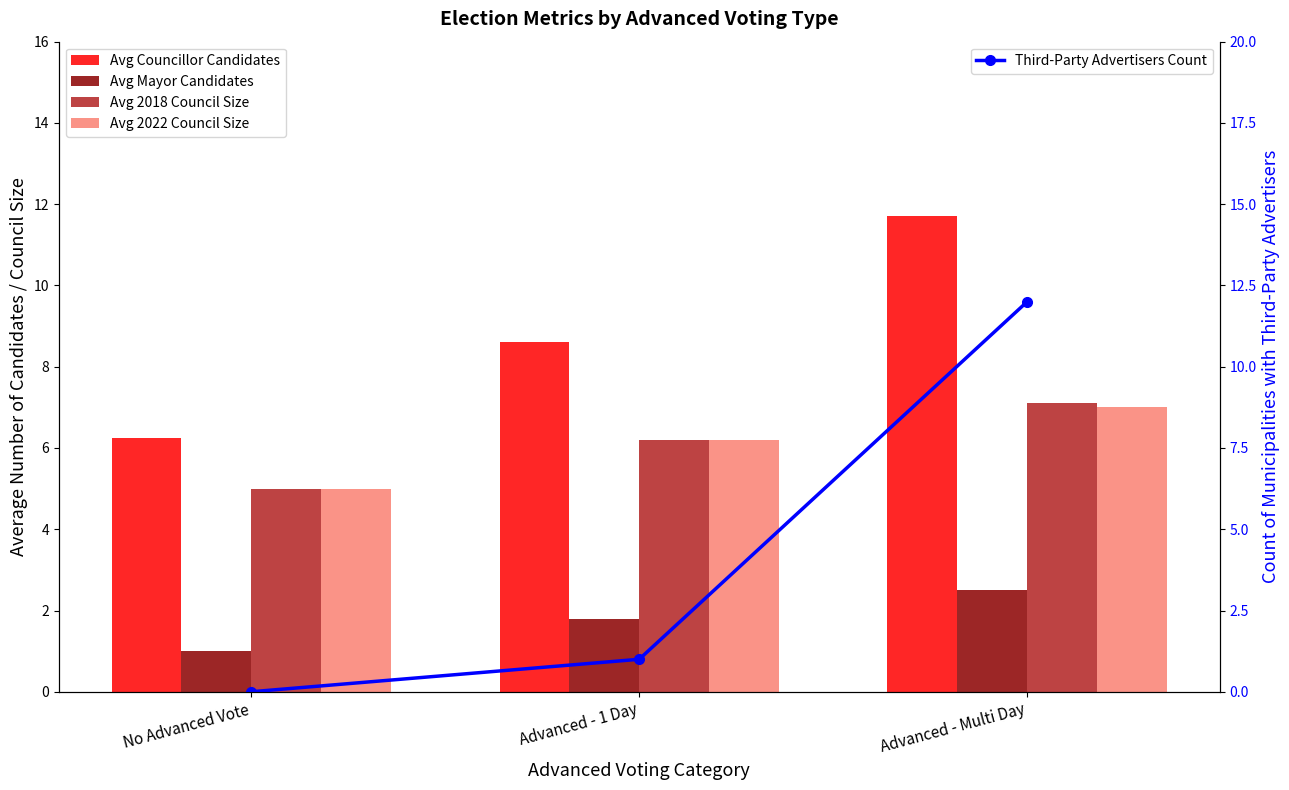

Reading left to right, what are all the values shown in this chart?

Avg Councillor Candidates: No Advanced Vote=6.2	Advanced - 1 Day=8.6	Advanced - Multi Day=11.7
Avg Mayor Candidates: No Advanced Vote=1.0	Advanced - 1 Day=1.8	Advanced - Multi Day=2.5
Avg 2018 Council Size: No Advanced Vote=5.0	Advanced - 1 Day=6.2	Advanced - Multi Day=7.1
Avg 2022 Council Size: No Advanced Vote=5.0	Advanced - 1 Day=6.2	Advanced - Multi Day=7.0
Third-Party Advertisers Count: No Advanced Vote=0.0	Advanced - 1 Day=1.0	Advanced - Multi Day=12.0